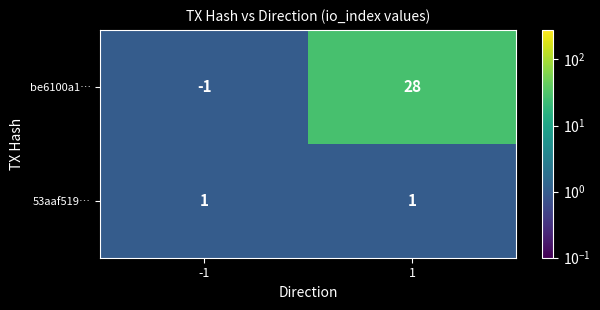

Count the number of categories in the chart.

2